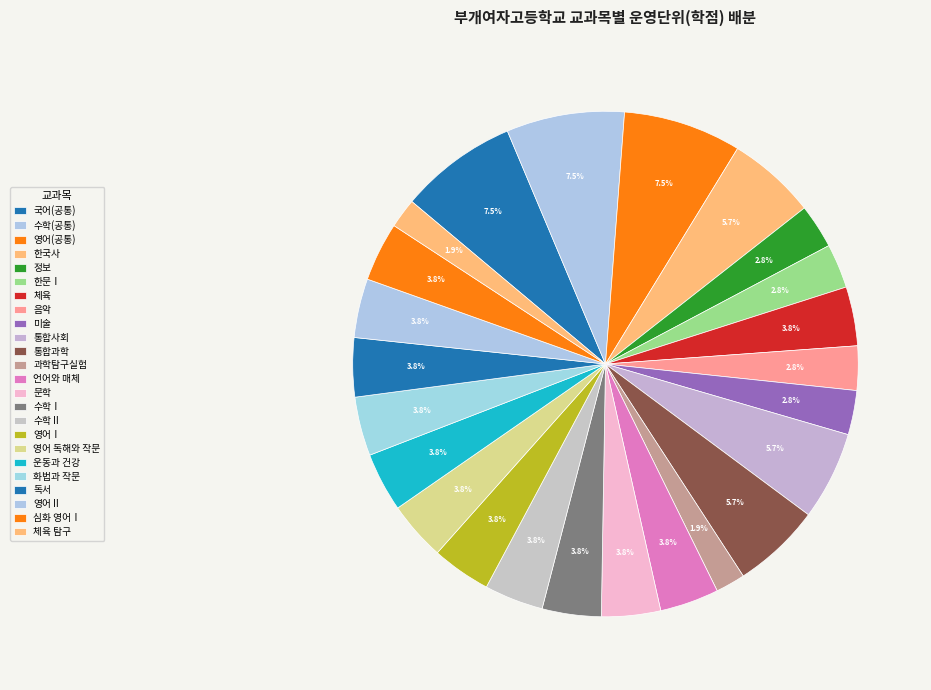

To the nearest percent, what percentage of the pie is 영어Ⅰ?

4%